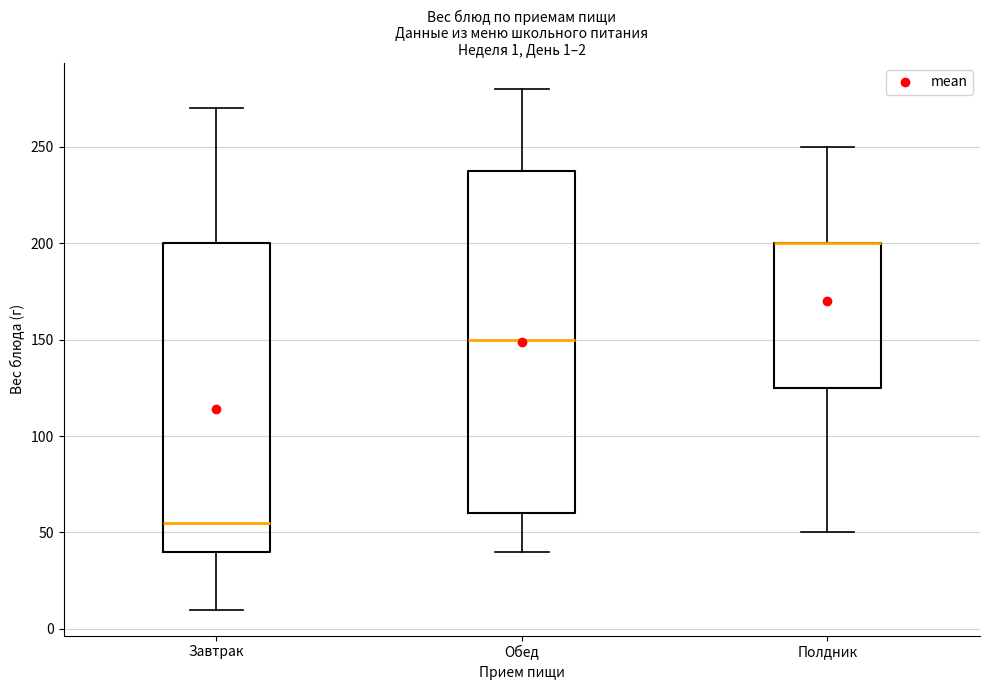

Which box is the tallest, from its lower edge to its upper edge?

Обед